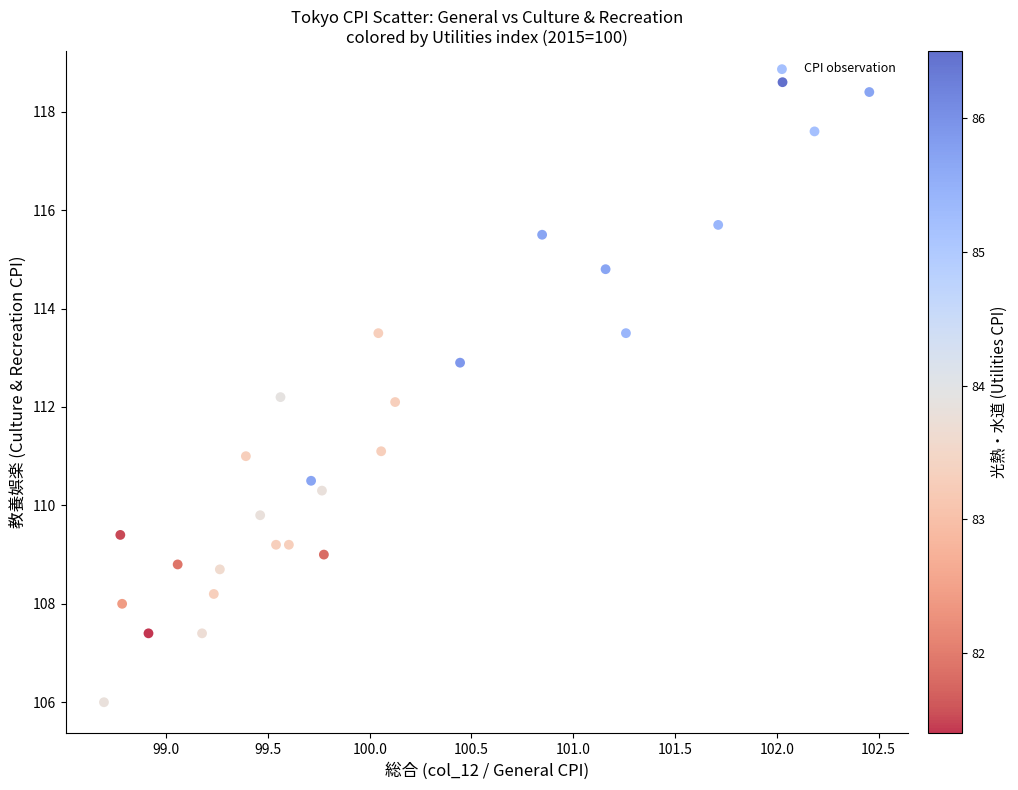

What is the range of X values (max minus min)?

3.8